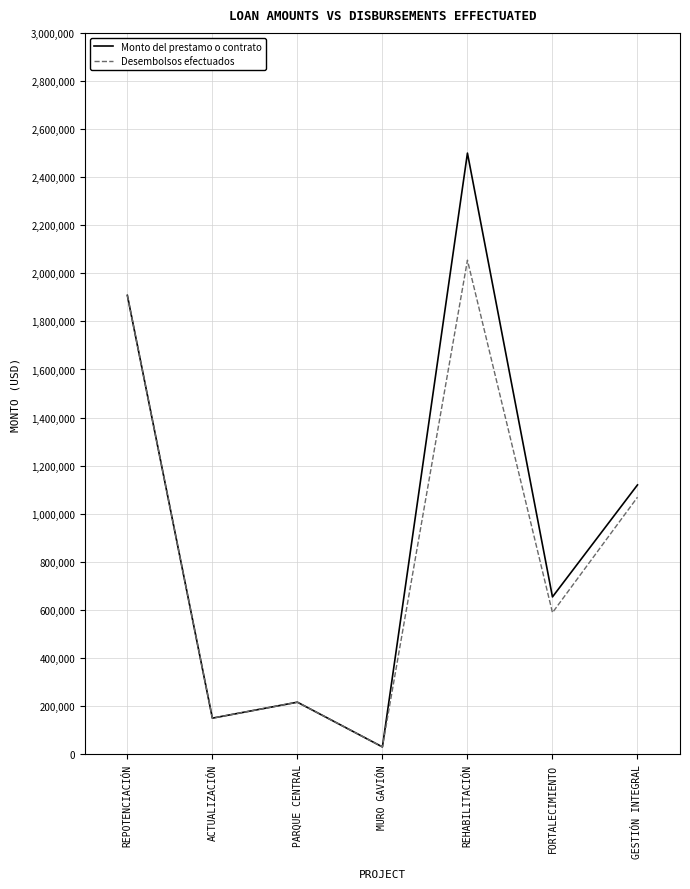

Which series has the largest total across all categories?

Monto del prestamo o contrato